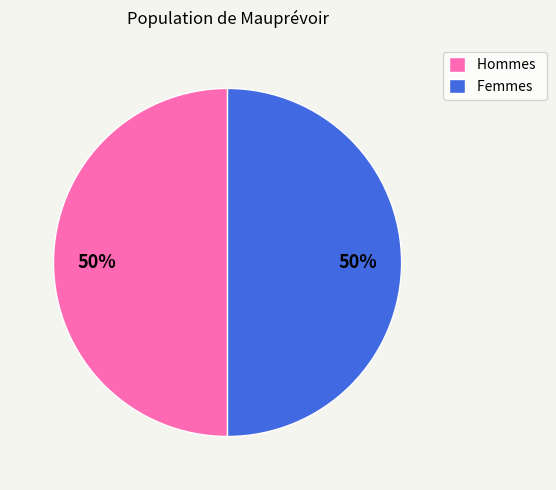

Do Hommes and Femmes together represent more than half of the pie?

Yes